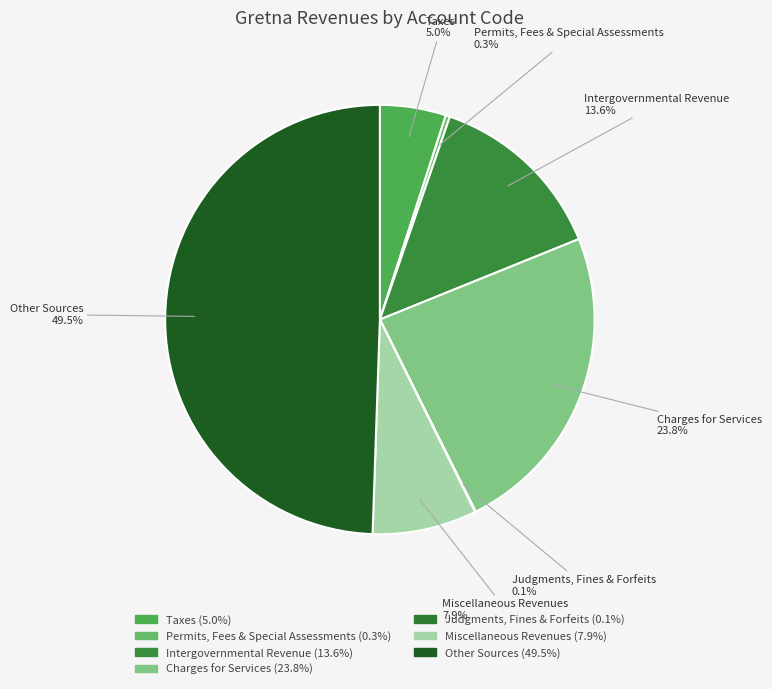

To the nearest percent, what percentage of the pie is Miscellaneous Revenues?

8%